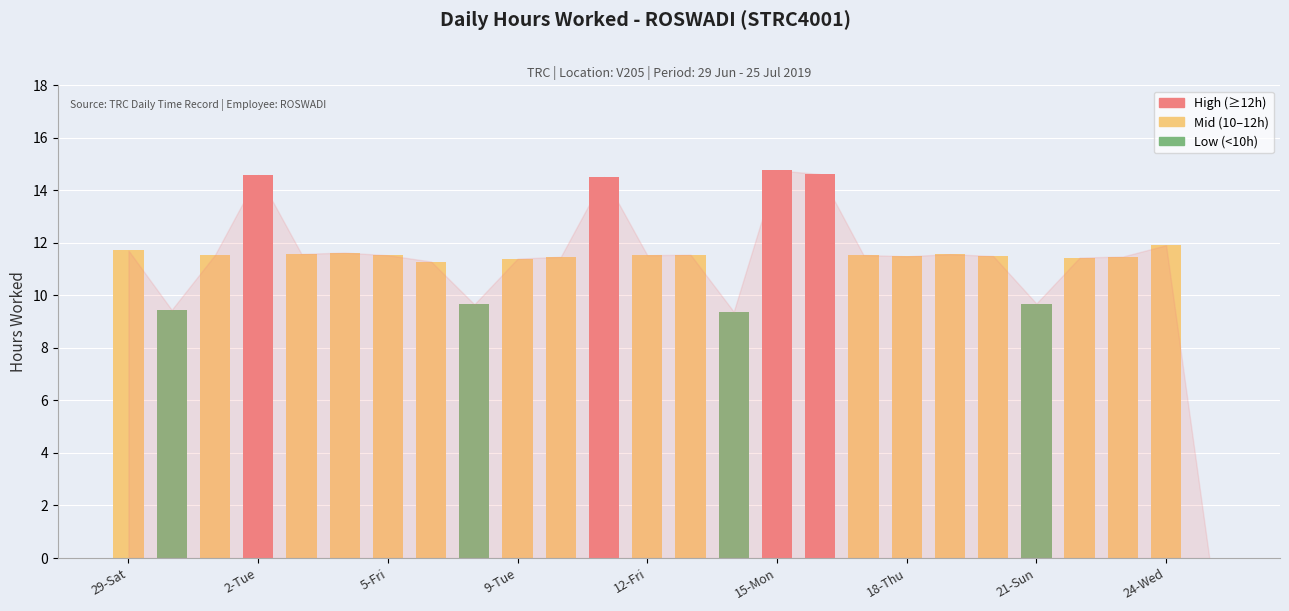

What is the greatest value displayed?

14.8